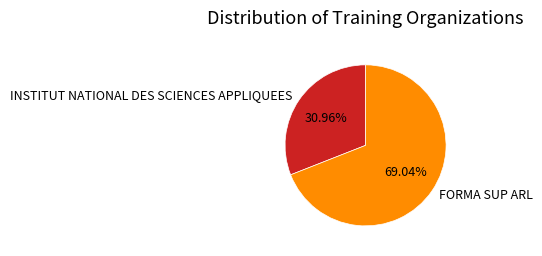

How many slices are in this pie chart?

2